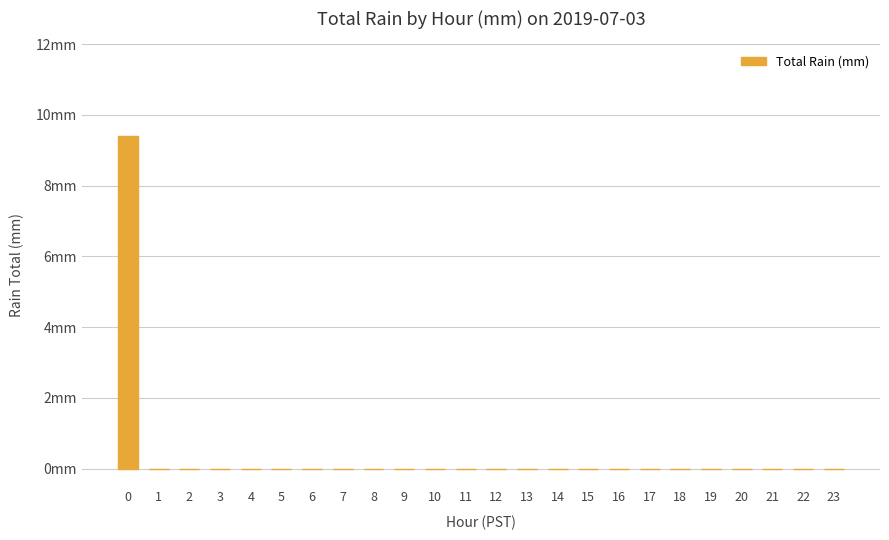

Reading left to right, transcribe all the data shown in this chart.

0=9.4	1=0.0	2=0.0	3=0.0	4=0.0	5=0.0	6=0.0	7=0.0	8=0.0	9=0.0	10=0.0	11=0.0	12=0.0	13=0.0	14=0.0	15=0.0	16=0.0	17=0.0	18=0.0	19=0.0	20=0.0	21=0.0	22=0.0	23=0.0